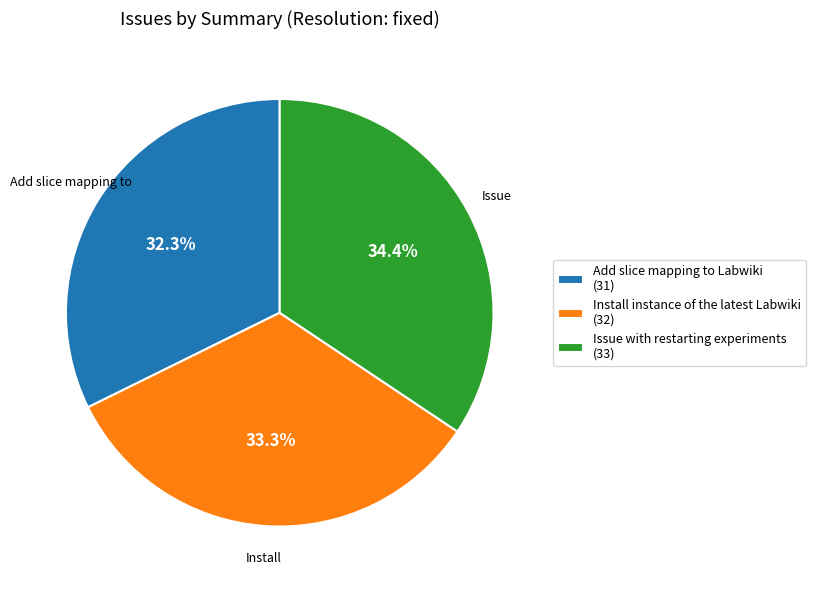

How many segments does this pie chart have?

3